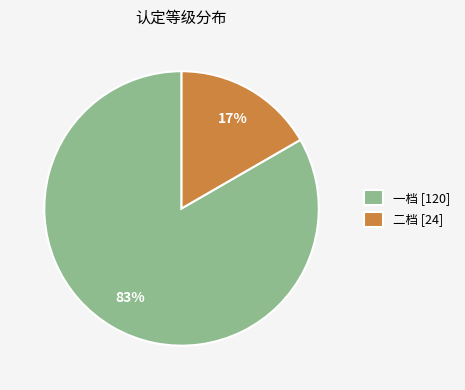

What percentage is the 二档 slice, to the nearest percent?

17%